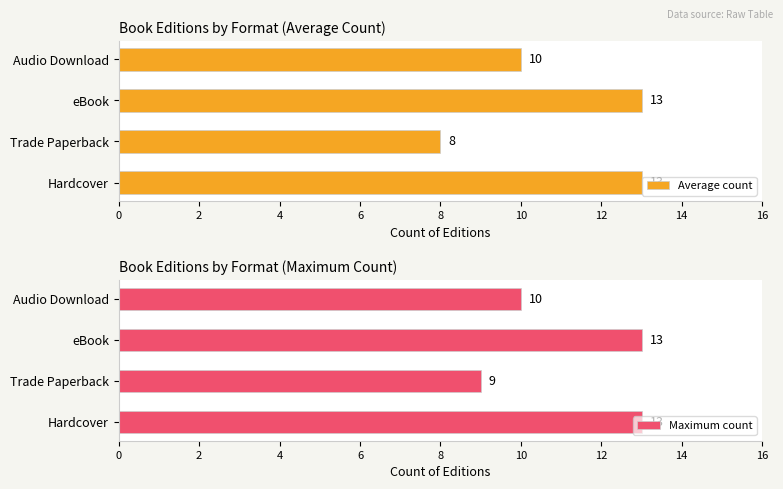

What is the lowest value of the Average count series?

8